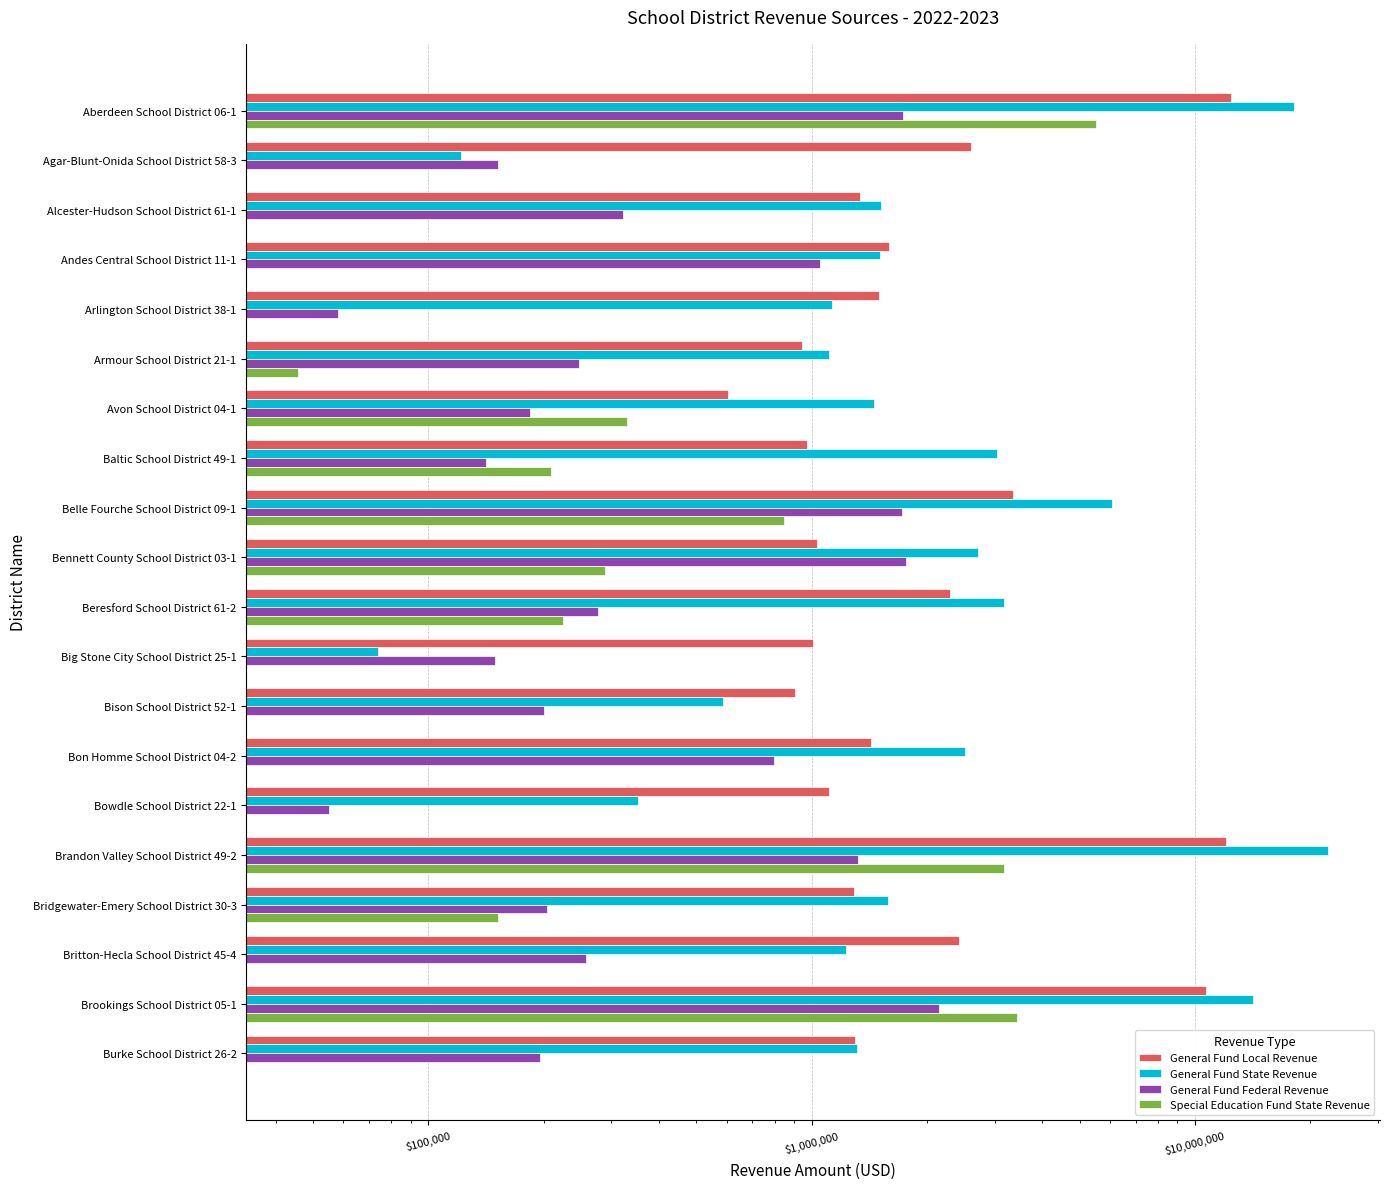

Rank the series at Bon Homme School District 04-2 from highest to lowest value.

General Fund State Revenue, General Fund Local Revenue, General Fund Federal Revenue, Special Education Fund State Revenue